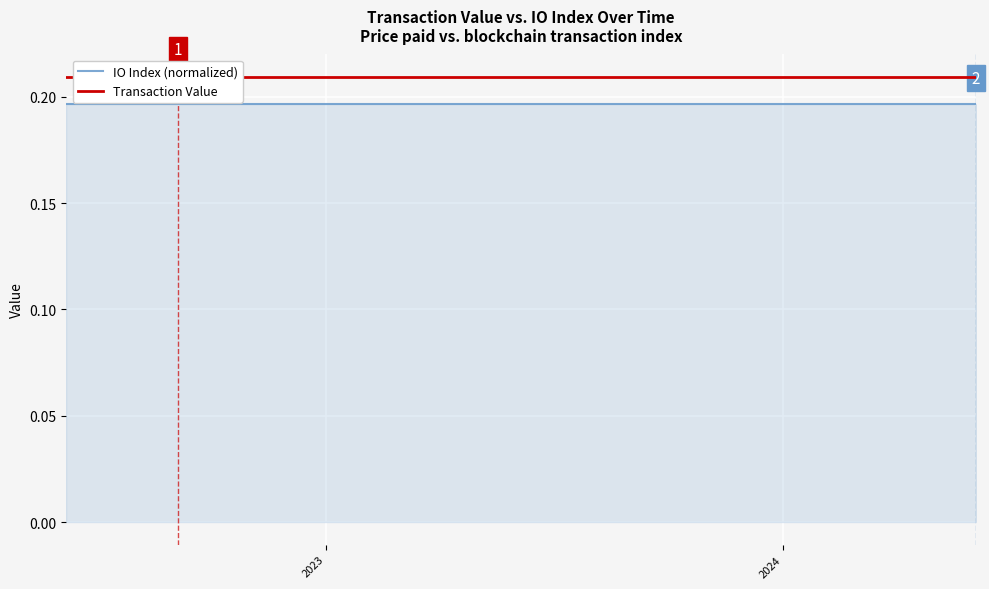

True or false: Transaction Value and IO Index (normalized) cross at least once.

False